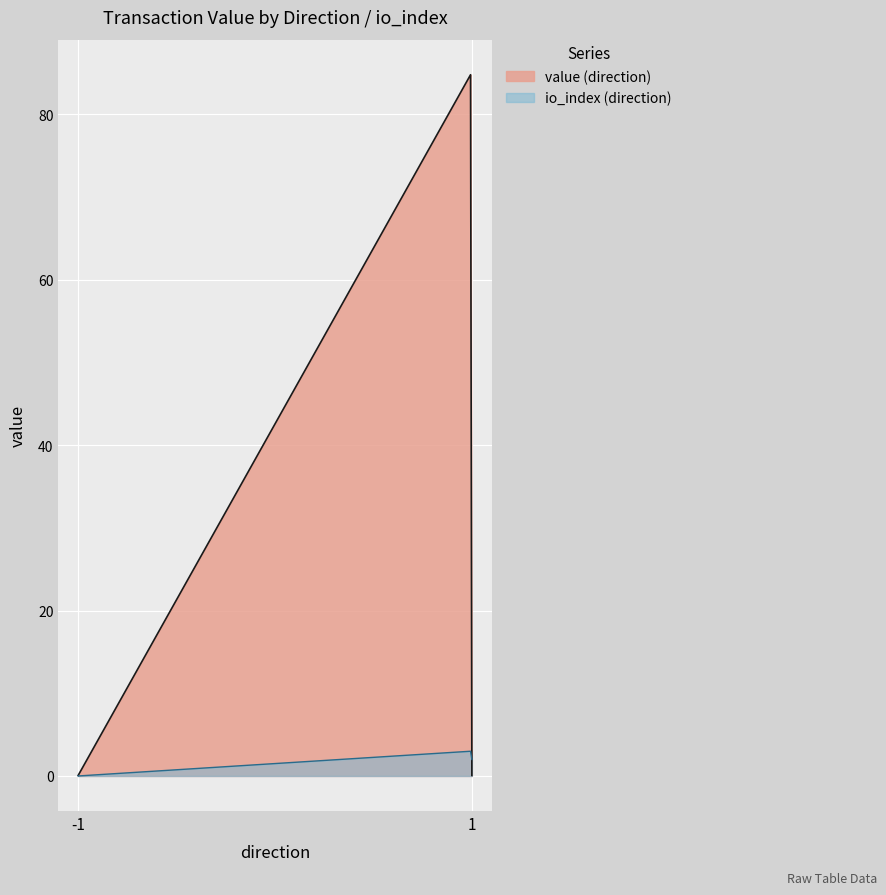

At which category is the sum across all series the highest?

1